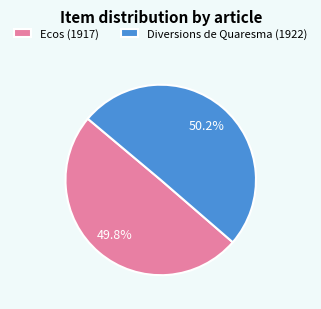

Is there any slice that represents more than half of the pie?

Yes